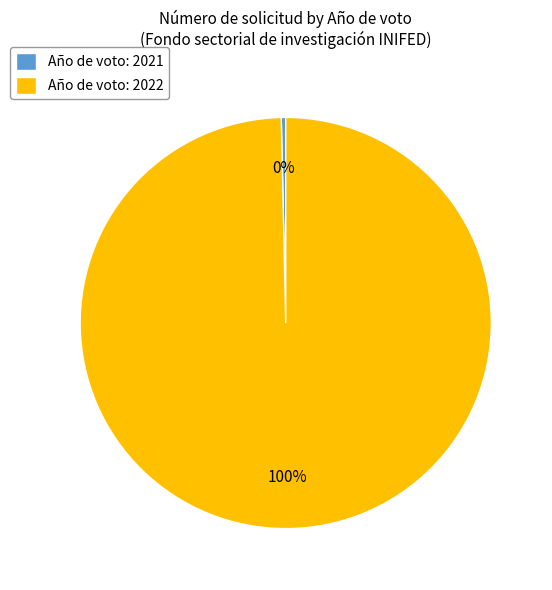

True or false: Año de voto: 2022 accounts for 100% of the total.

True